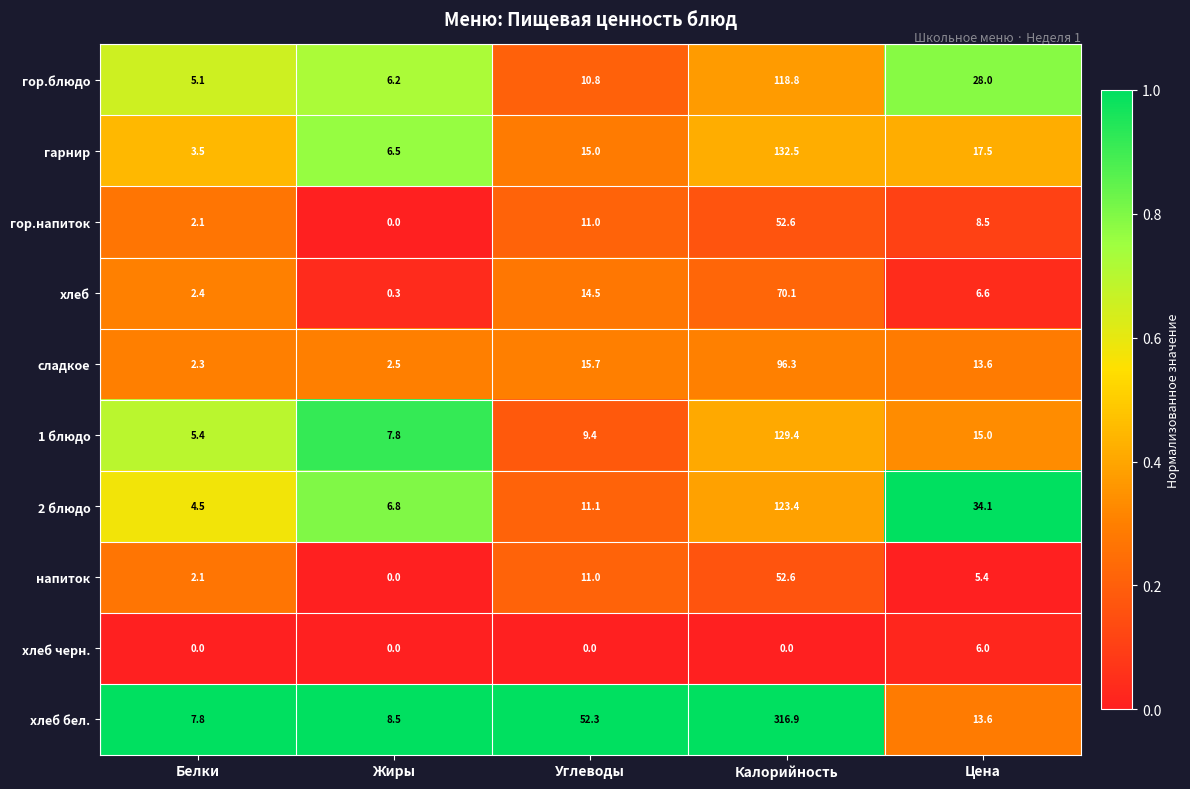

What is the approximate value of сладкое at Углеводы?

15.7